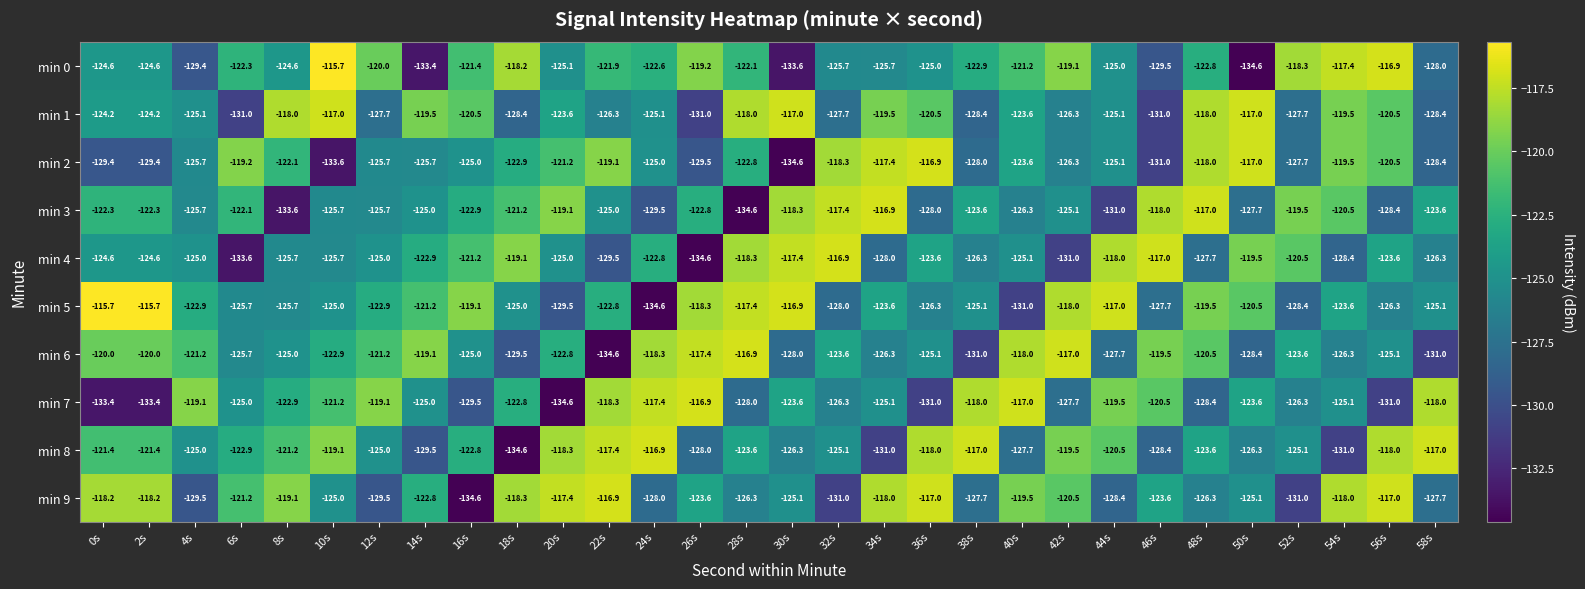

What is the difference between the second highest and second lowest values in the min 5 series?

15.3